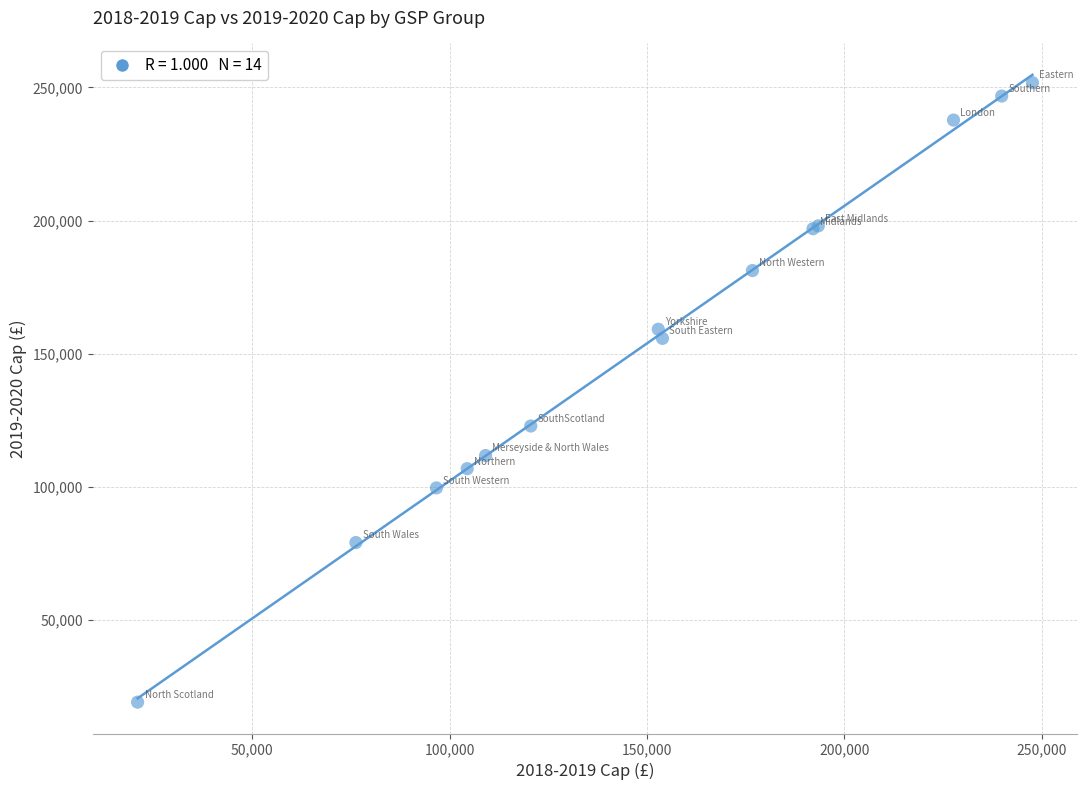

What Y value in the scatter plot is closest to 135390?

122762.8